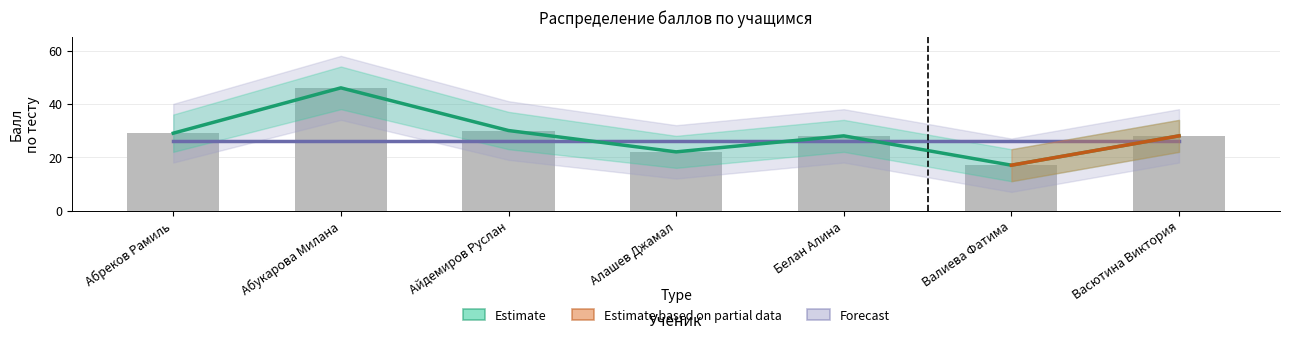

What value does the data have at Валиева Фатима?

17